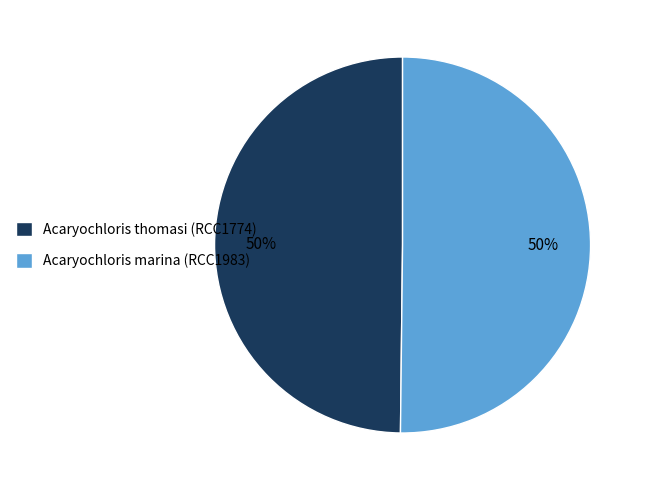

What is the ratio of the value at Acaryochloris marina (RCC1983) to the value at Acaryochloris thomasi (RCC1774)?

1.0